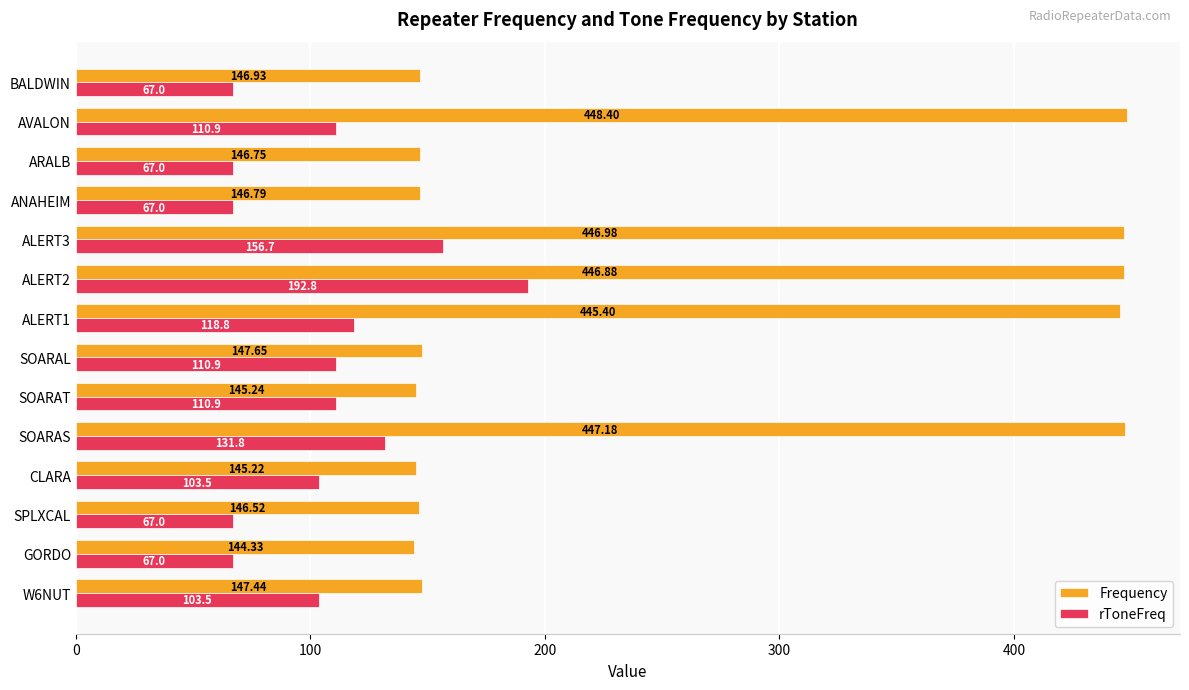

Which series changed the most between SOARAT and ARALB?

rToneFreq